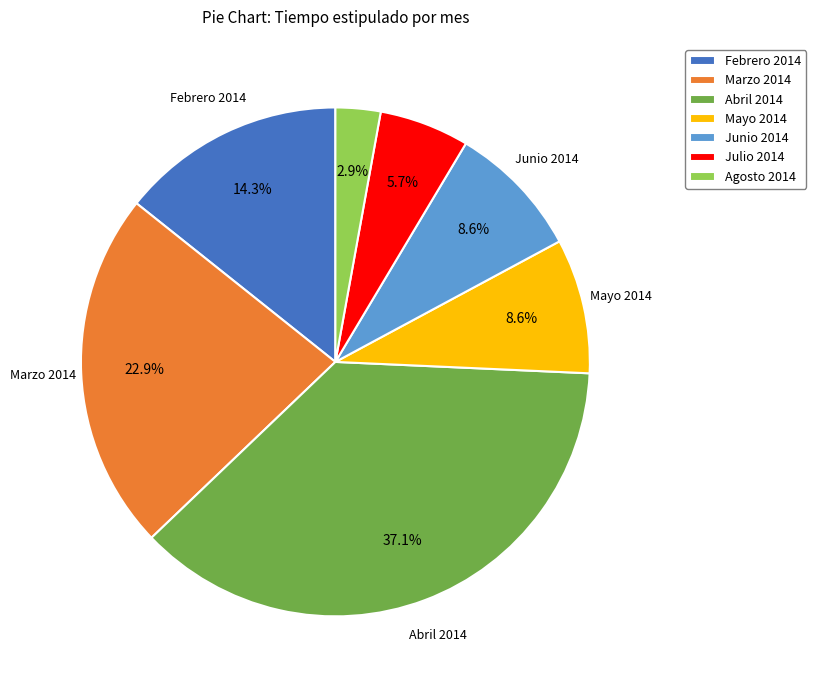

What is the ratio of the value at Marzo 2014 to the value at Febrero 2014?

1.6